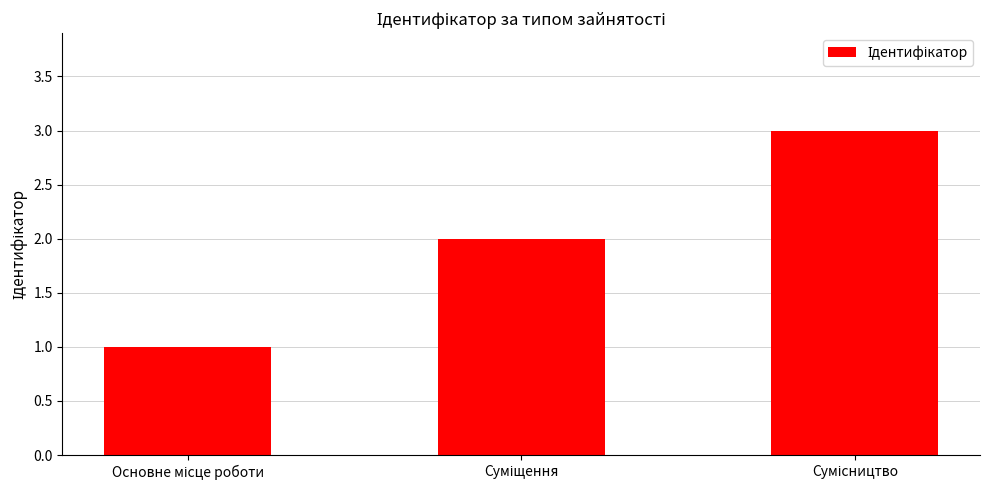

What is the sum of all values?

6